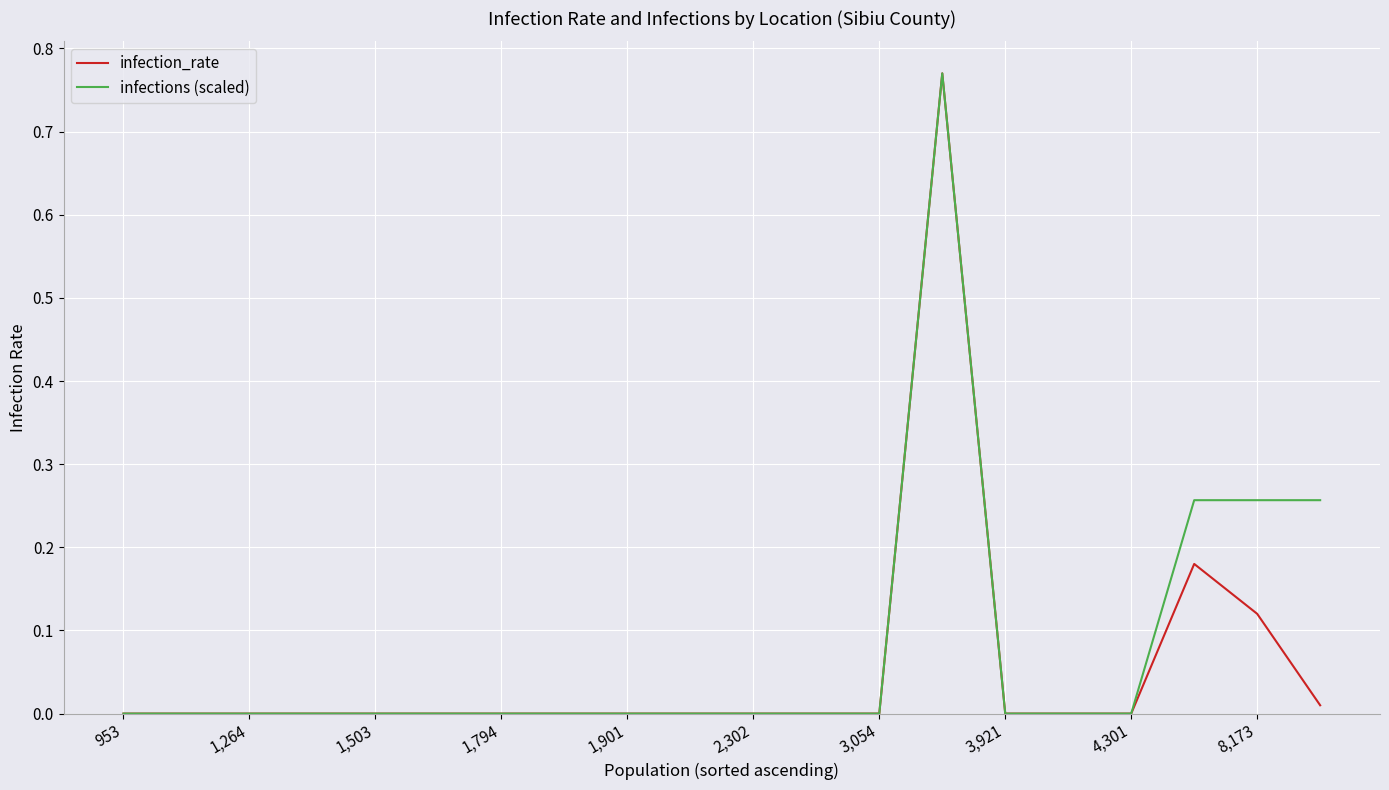

The infection_rate series shows 0.4 at 2,302. True or false?

False